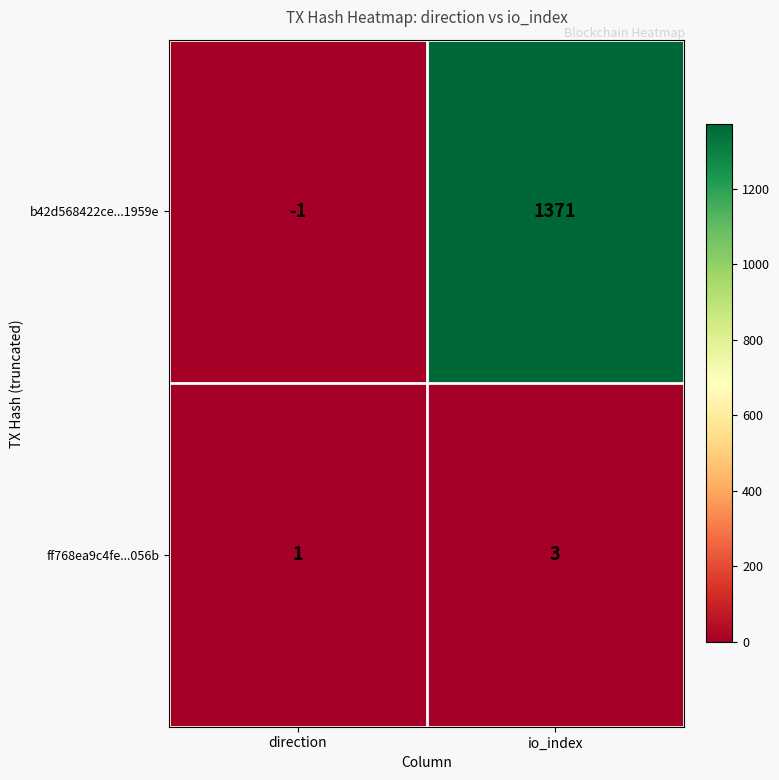

At how many categories does at least one series exceed 586?

1